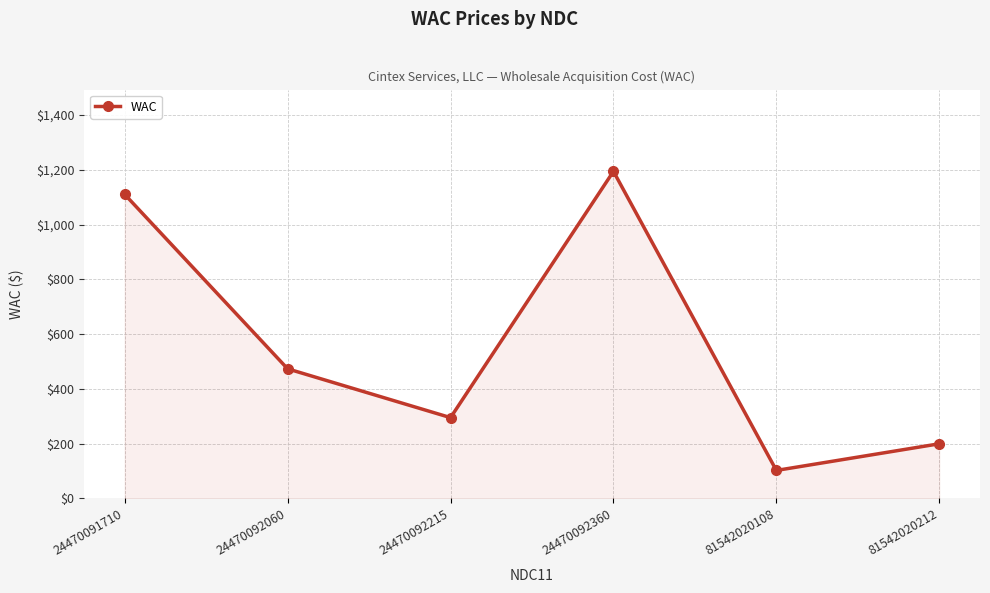

What is the average value?

562.4